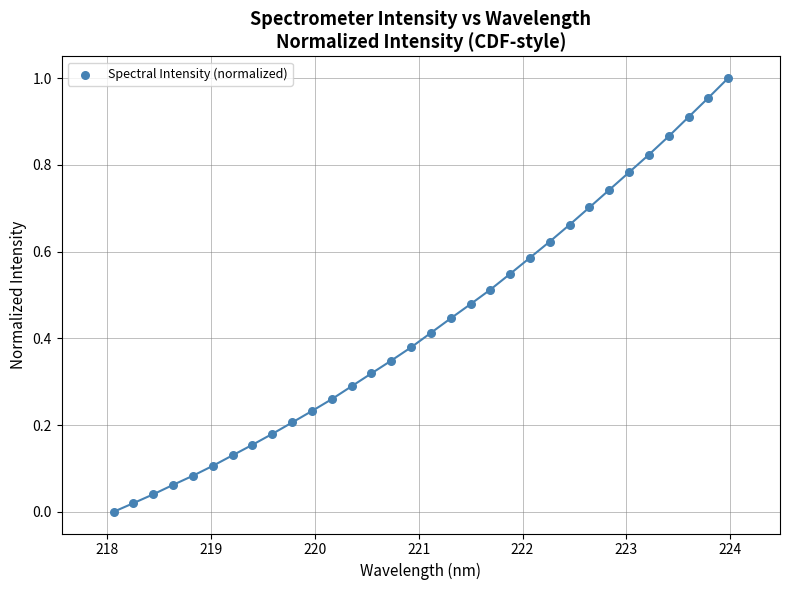

What is the range of X values (max minus min)?

5.9